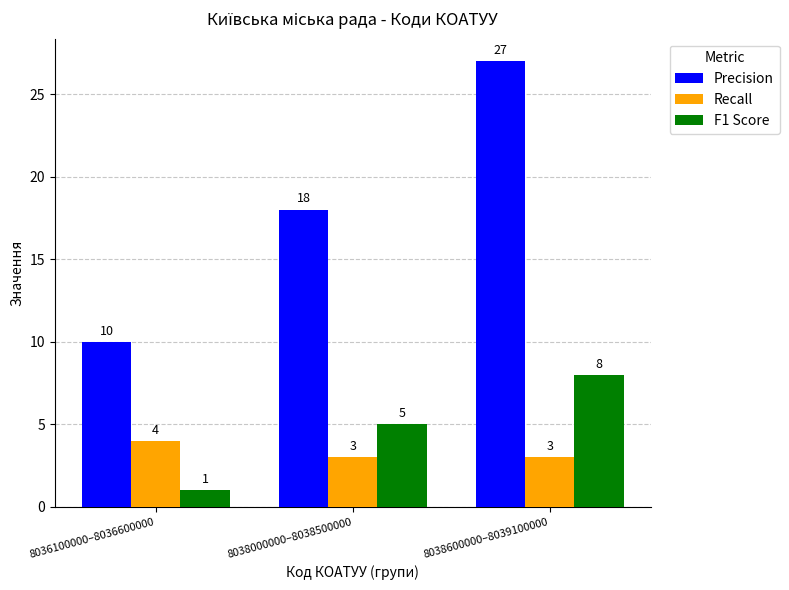

What are all the series names shown in the legend?

Precision, Recall, F1 Score